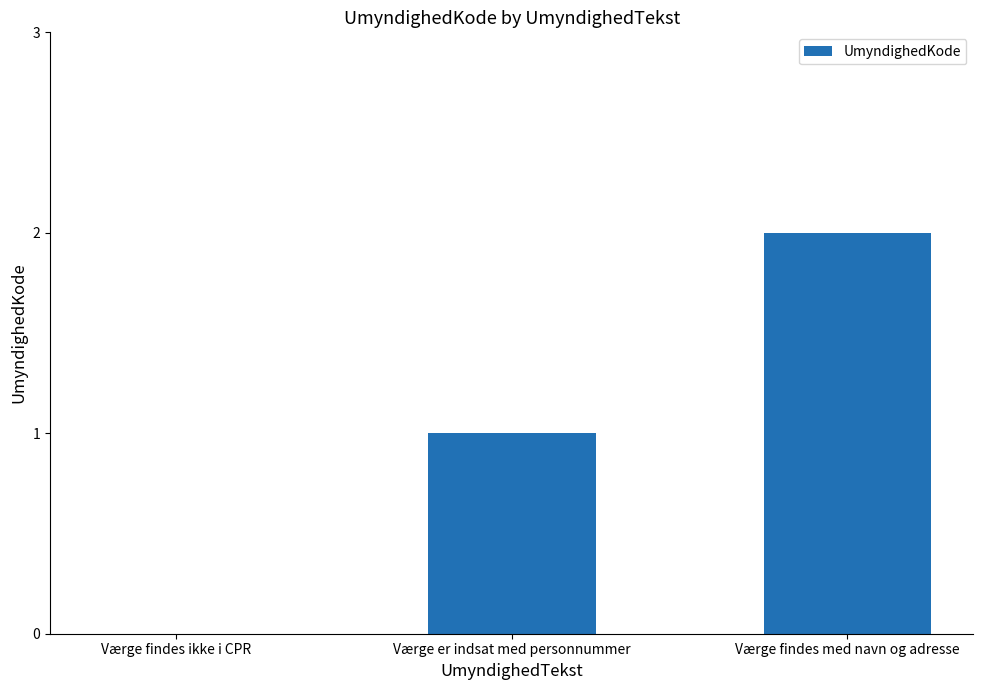

The chart shows a value of 2 at Værge findes med navn og adresse. True or false?

True